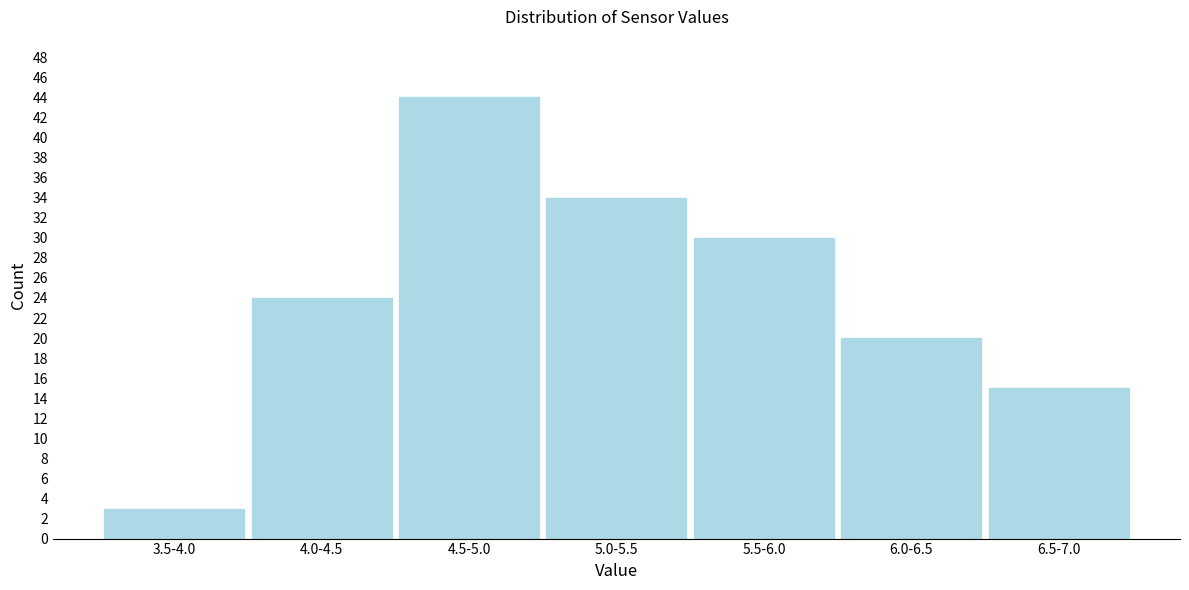

Reading right to left, list all the values displayed in this chart.

6.5-7.0=15	6.0-6.5=20	5.5-6.0=30	5.0-5.5=34	4.5-5.0=44	4.0-4.5=24	3.5-4.0=3